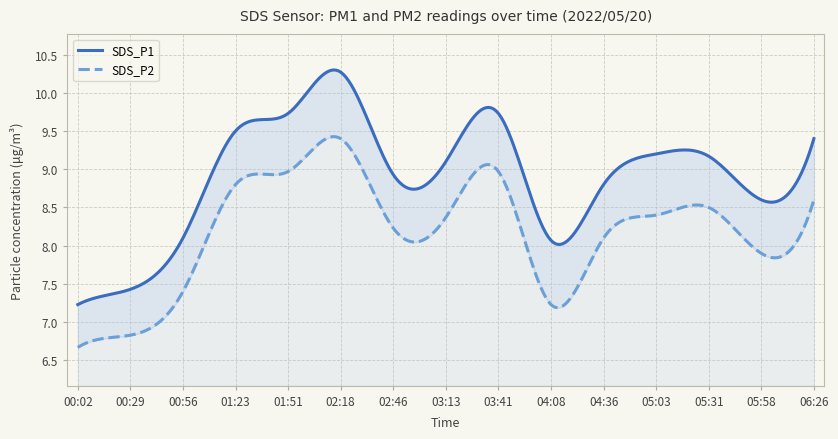

Reading right to left, extract all data points from this chart.

SDS_P1: 9.4	8.6	9.2	9.2	8.8	8.1	9.7	9.1	8.9	10.3	9.7	9.5	8.1	7.4	7.2
SDS_P2: 8.6	7.9	8.5	8.4	8.1	7.2	9.0	8.4	8.2	9.4	9.0	8.8	7.4	6.8	6.7